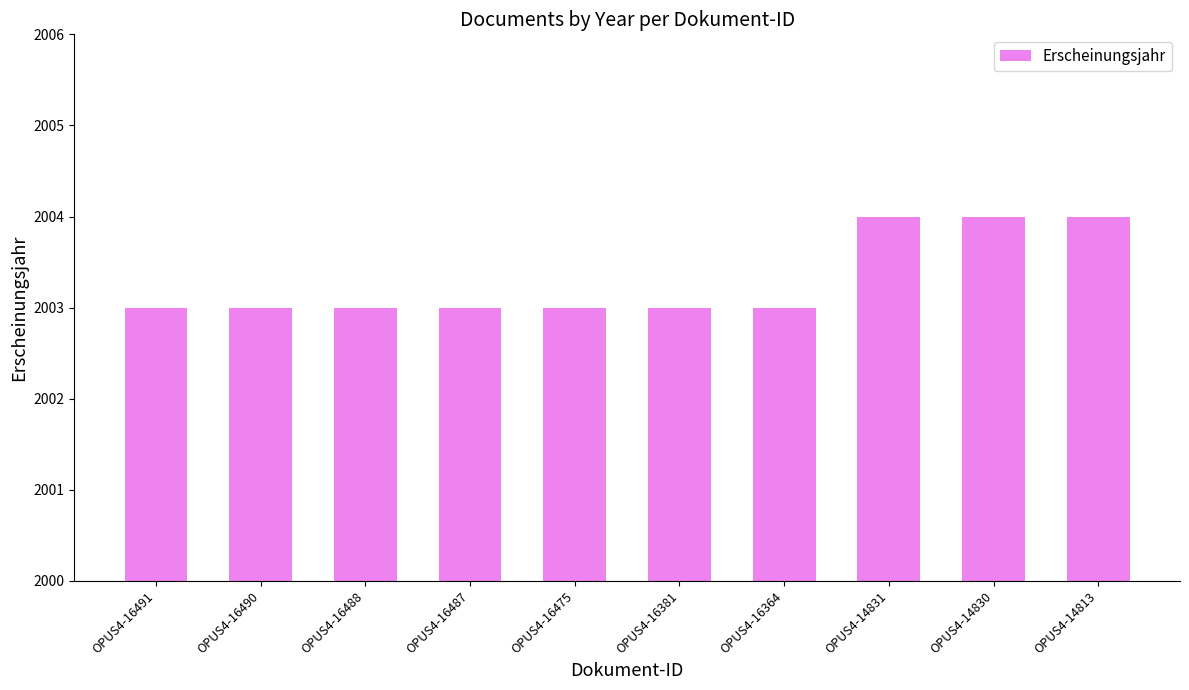

How many values are between 2003 and 2004?

10